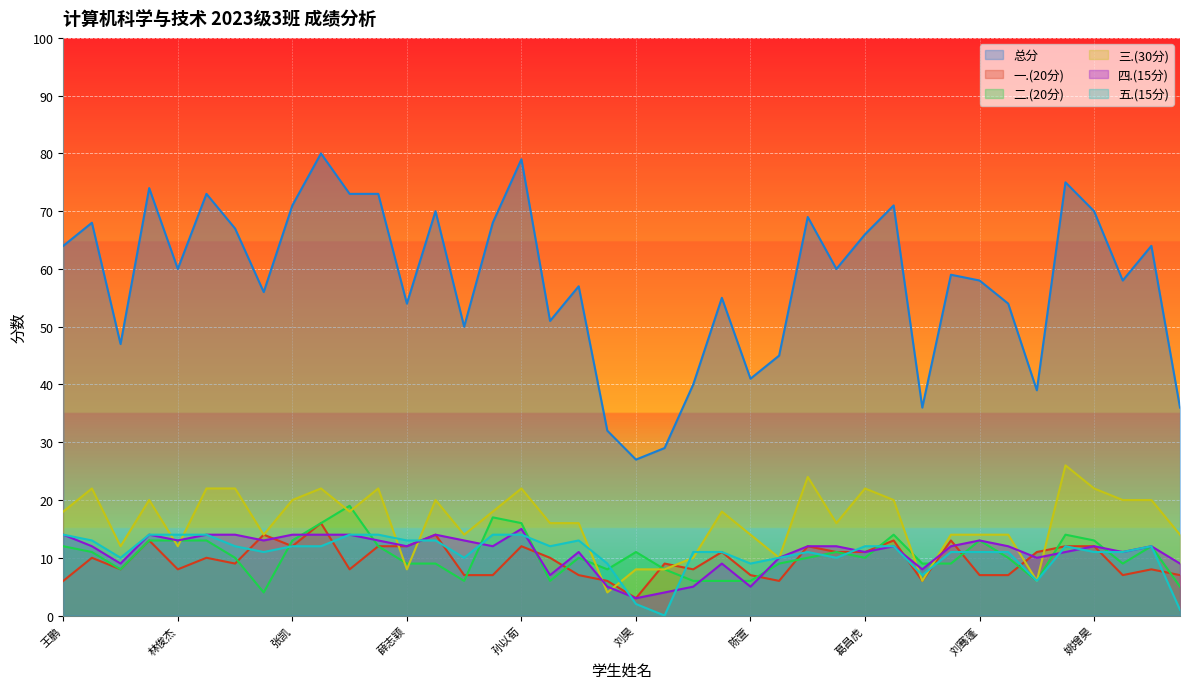

What is the difference between the 三.(30分) values at 王文凯 and 徐志亮?

8